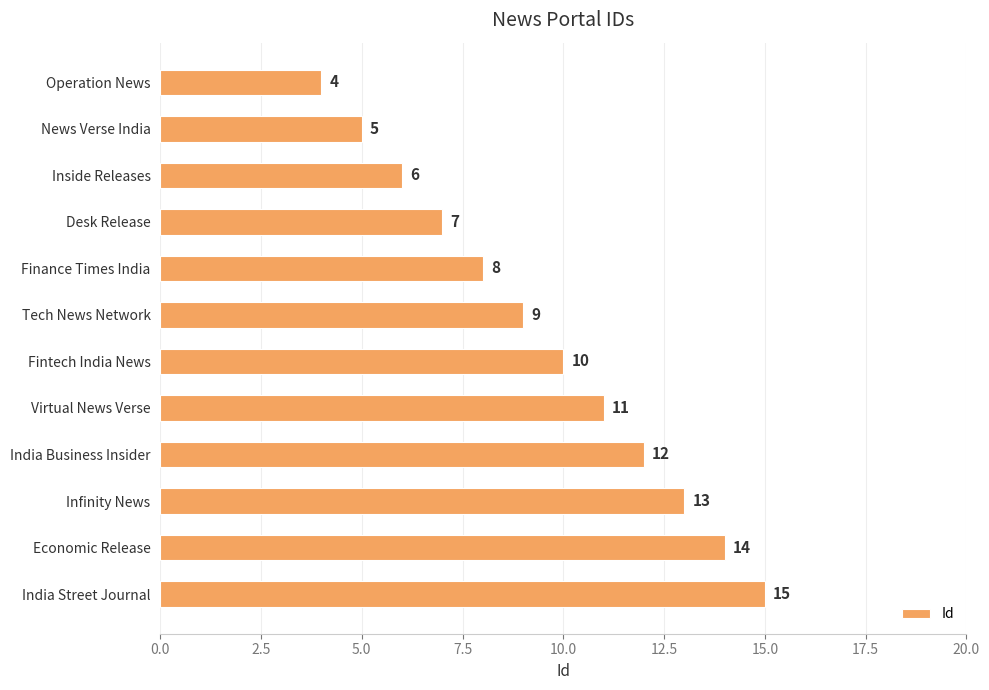

List the labels in order of value, largest first.

India Street Journal, Economic Release, Infinity News, India Business Insider, Virtual News Verse, Fintech India News, Tech News Network, Finance Times India, Desk Release, Inside Releases, News Verse India, Operation News